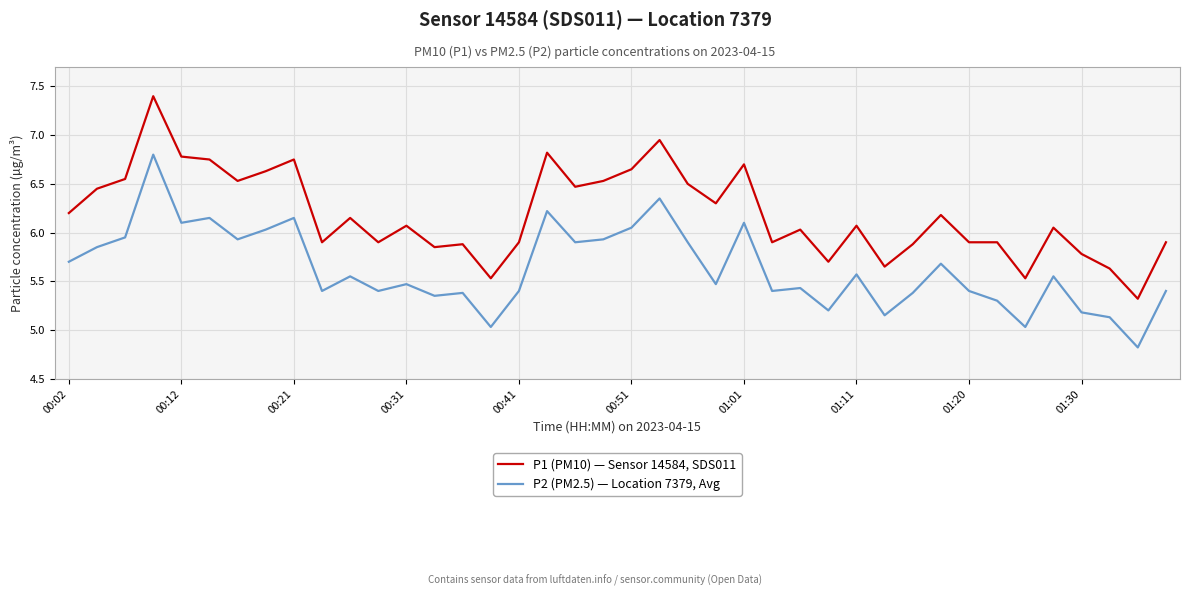

True or false: P2 (PM2.5) — Location 7379, Avg and P1 (PM10) — Sensor 14584, SDS011 intersect in this chart.

False